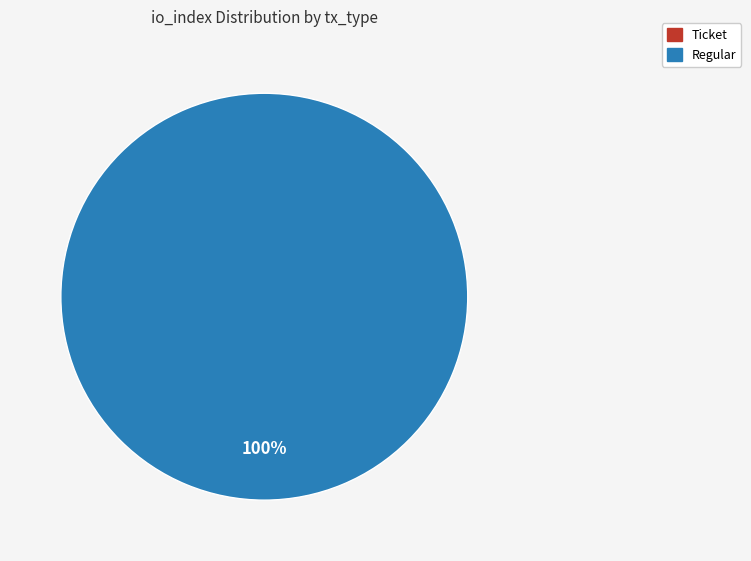

What percentage do Regular and Ticket together represent?

100.0%